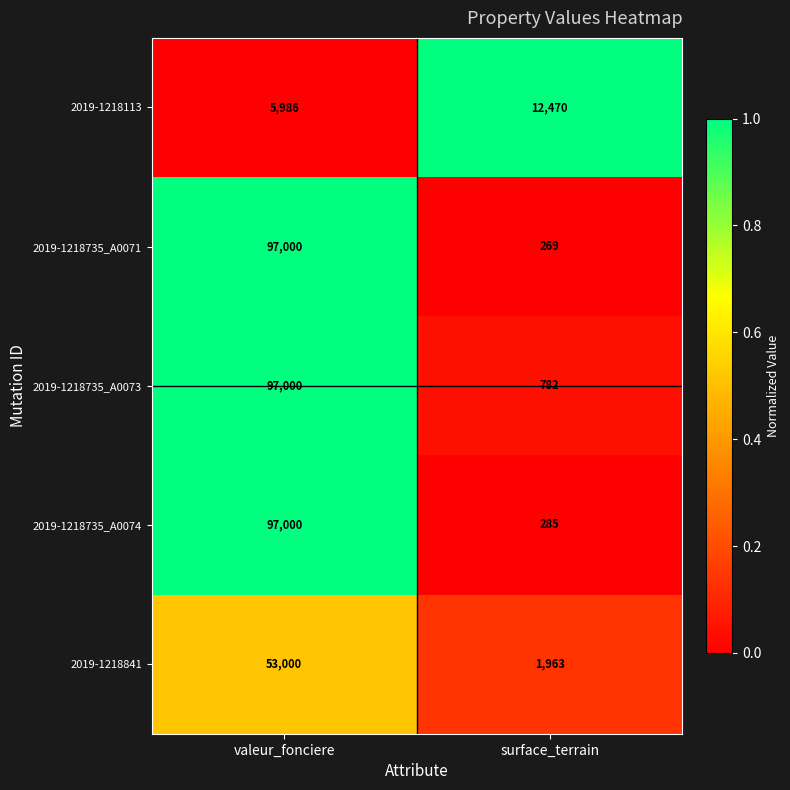

What is the greatest value displayed?

97000